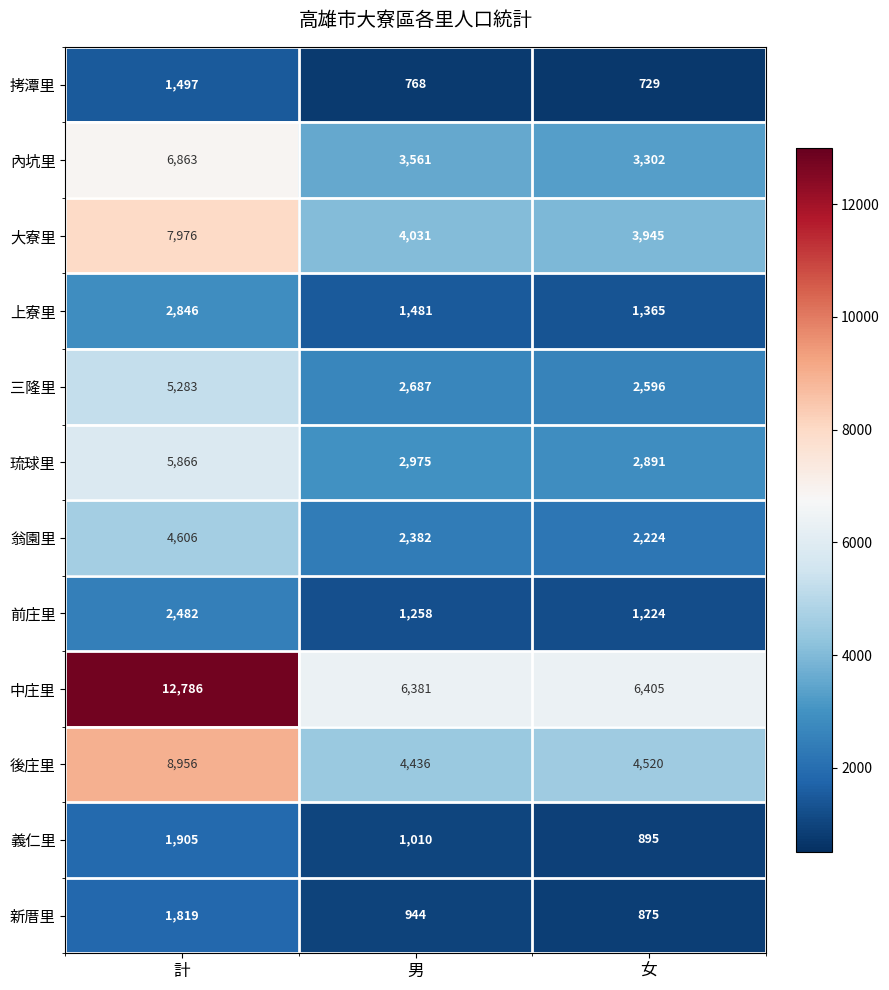

Which series has the largest total across all categories?

中庄里